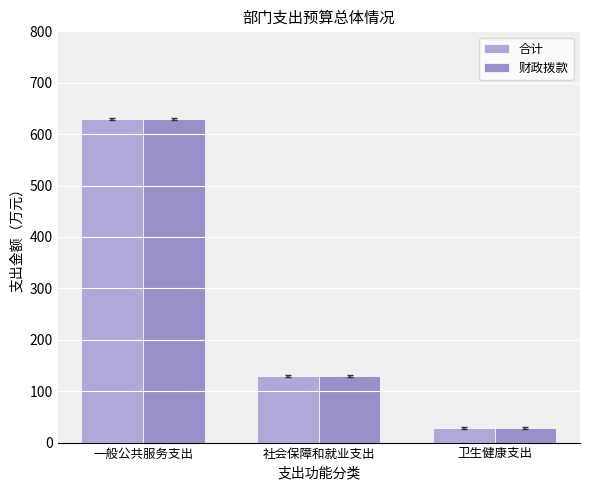

What position from the left is 卫生健康支出?

3